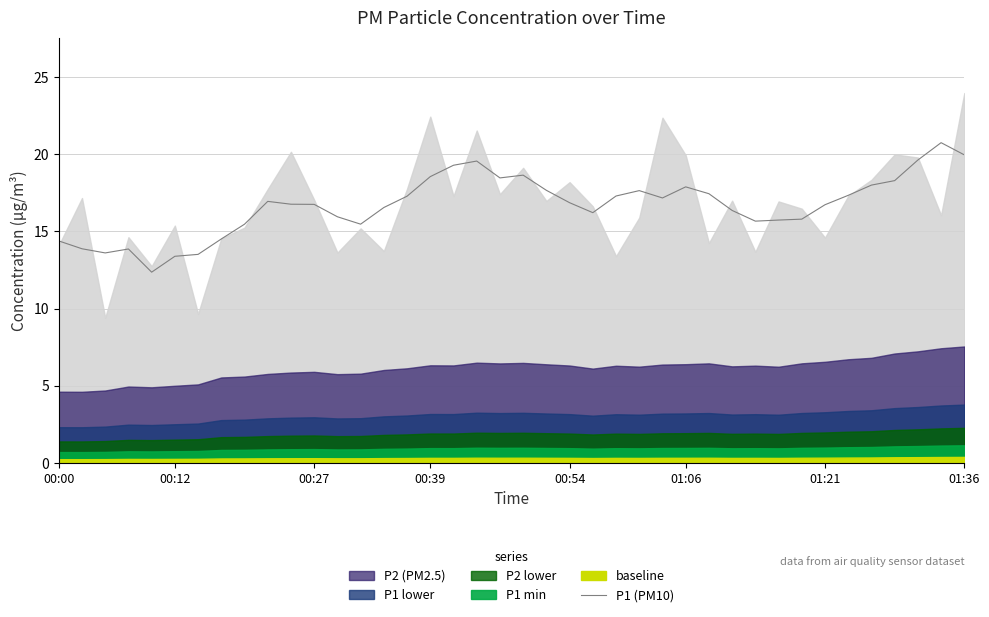

What is the highest value of the P1 (PM10) series?

20.8